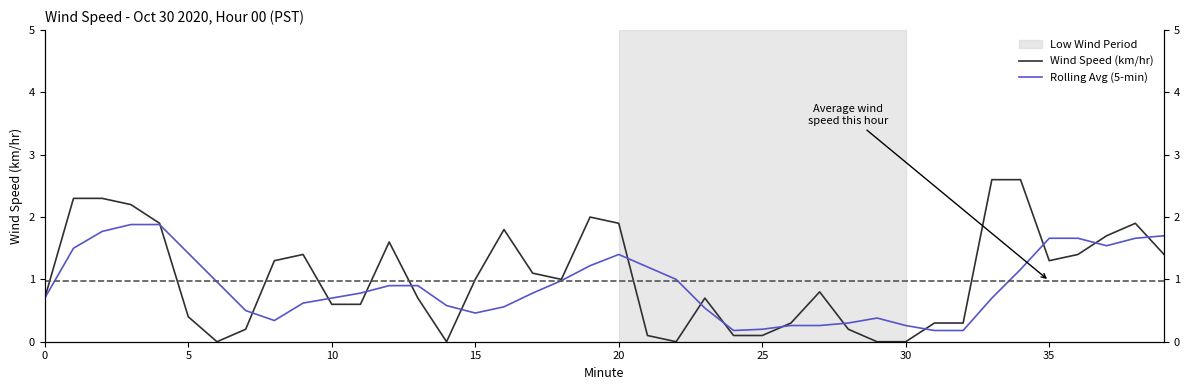

Count the number of data series in this chart.

2